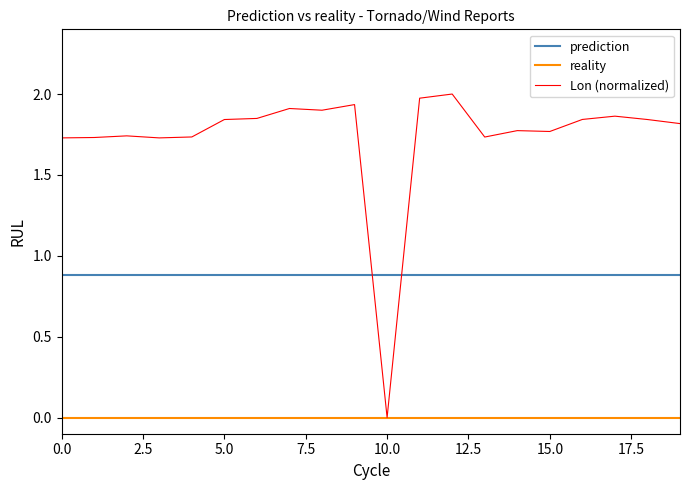

Which series has the largest total across all categories?

Lon (normalized)